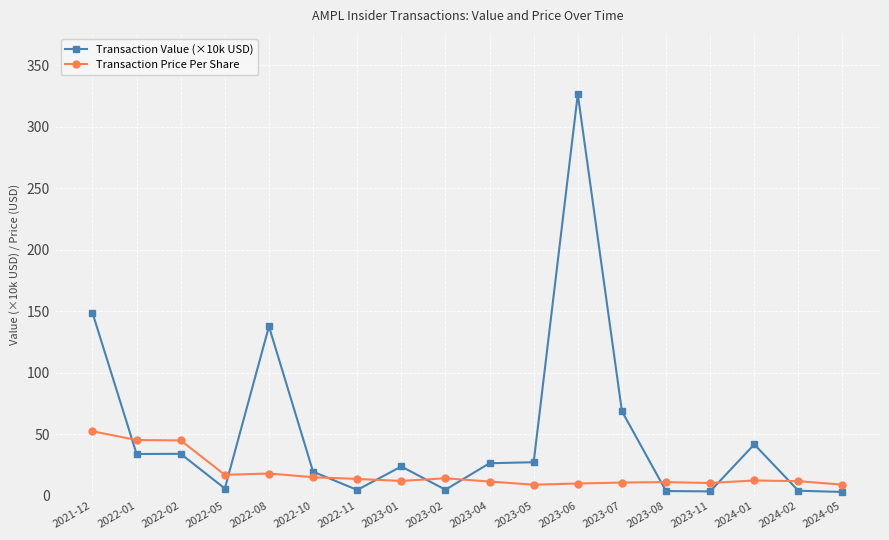

True or false: Transaction Price Per Share has more than 0 points higher than both neighbors.

True